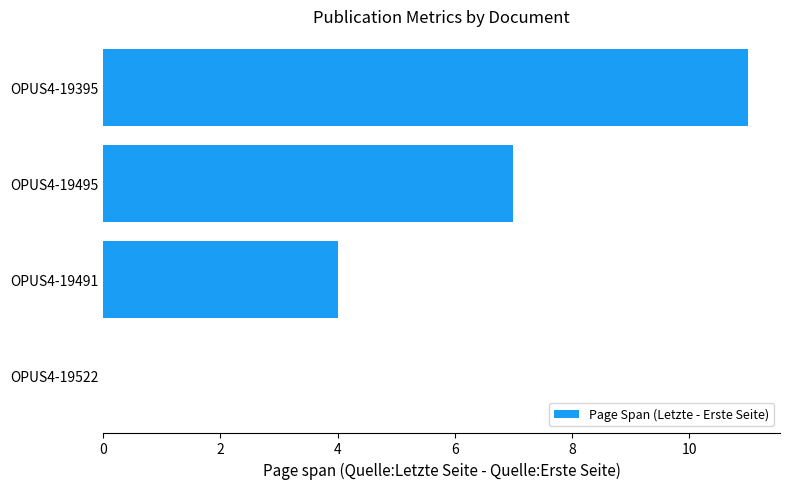

The value at OPUS4-19491 is 7. True or false?

False